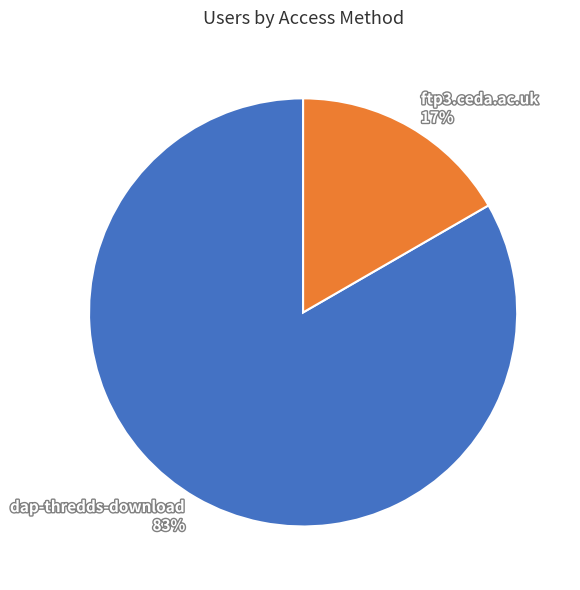

Do dap-thredds-download and ftp3.ceda.ac.uk together represent more than half of the pie?

Yes